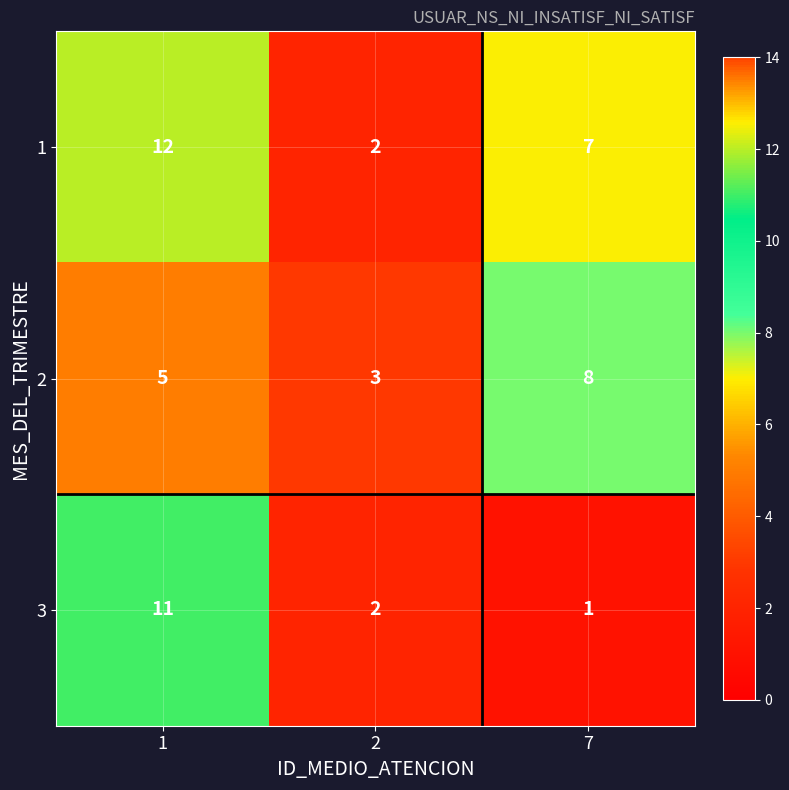

Reading left to right, transcribe all the data shown in this chart.

1: 1=12	2=2	7=7
2: 1=5	2=3	7=8
3: 1=11	2=2	7=1